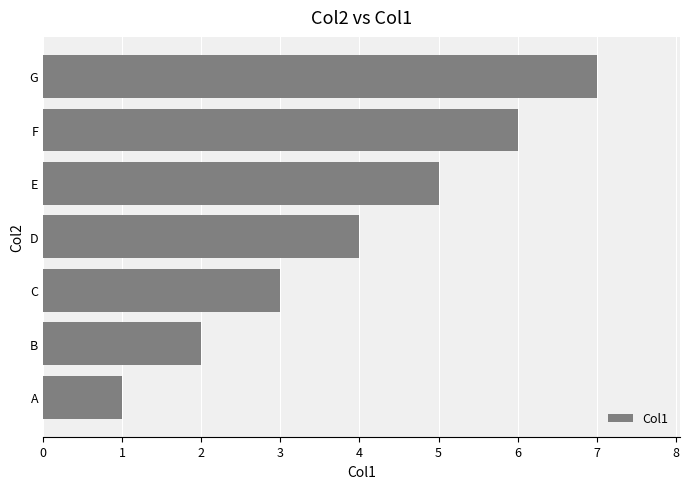

How many data points are less than 4?

3